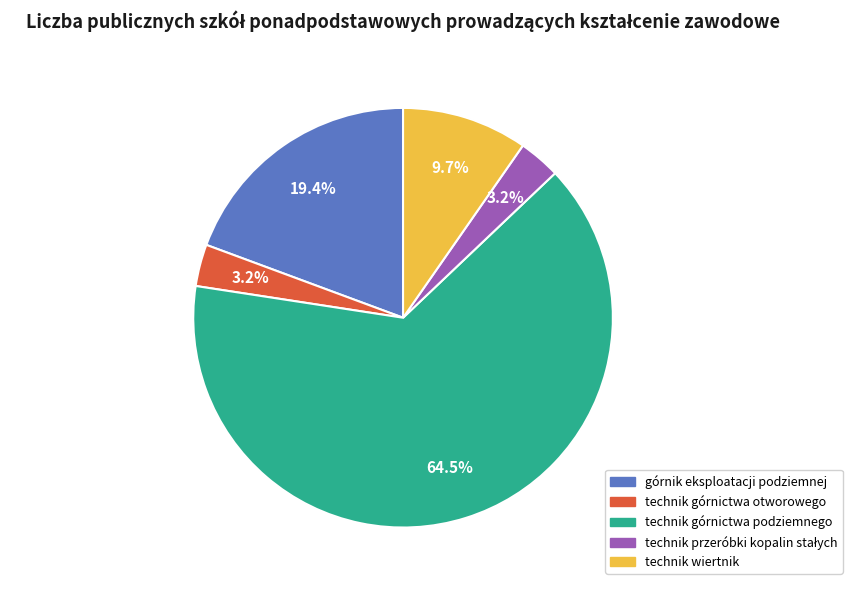

How many segments does this pie chart have?

5